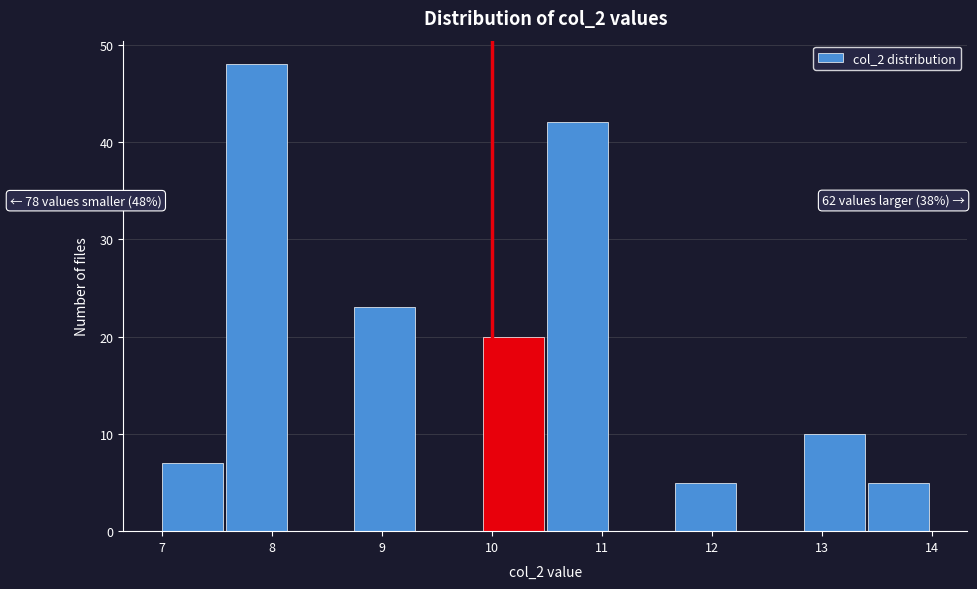

Over which range of the x-axis is the bar tallest?

7.6 to 8.2